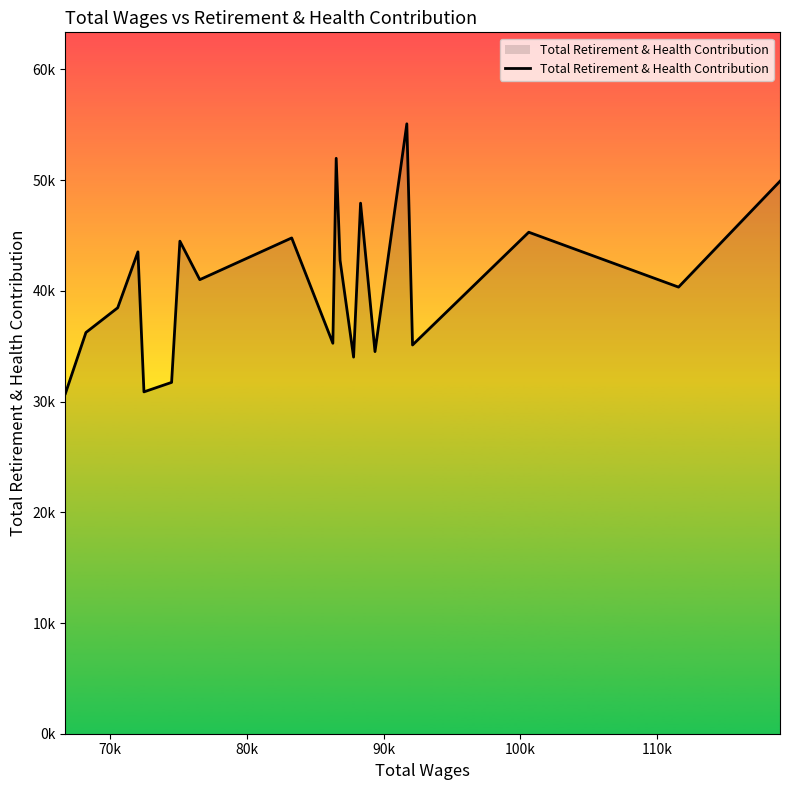

Does the chart have visible grid lines?

No